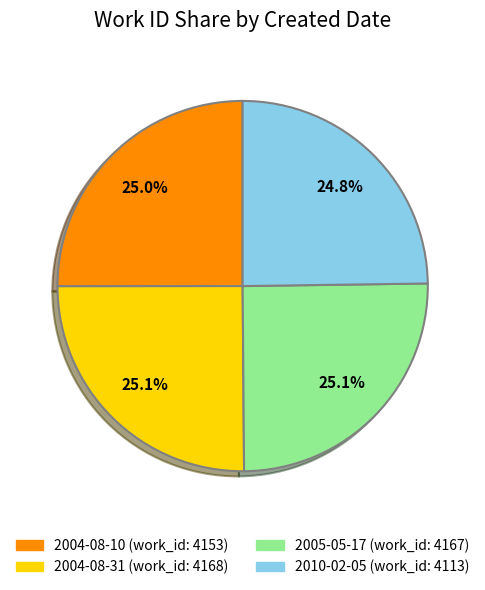

Does any single category account for the majority?

No